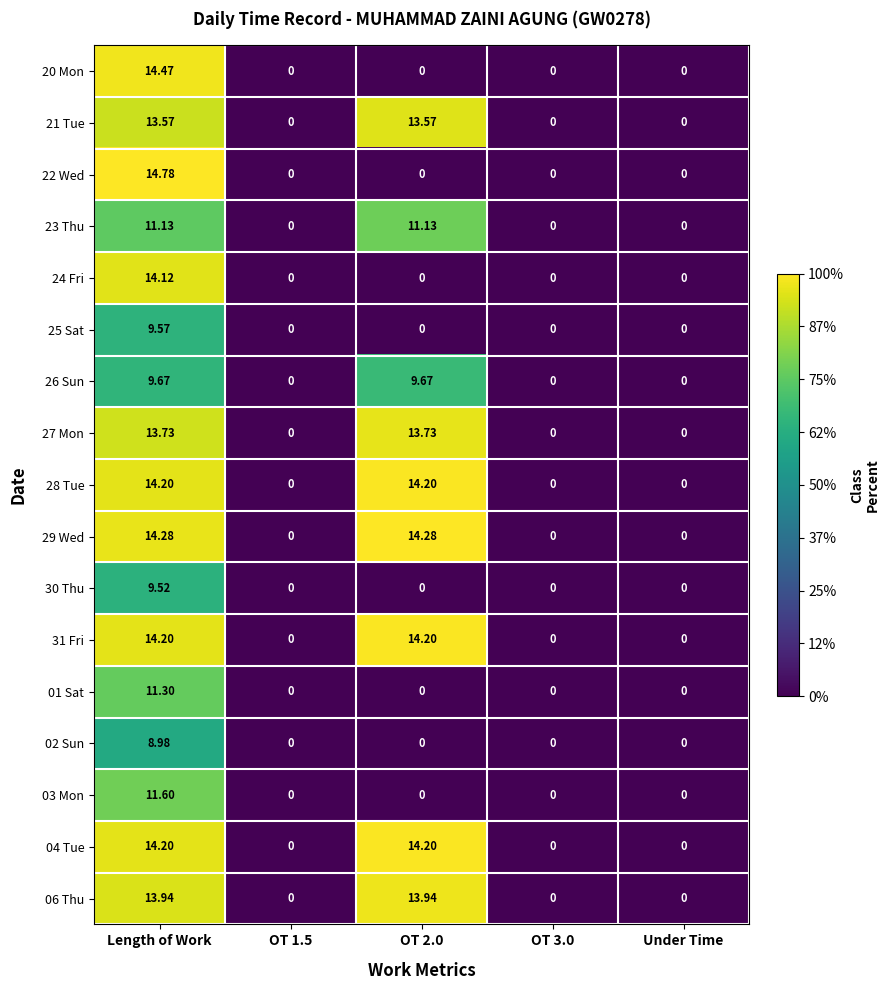

Which series has the largest range (max minus min)?

22 Wed